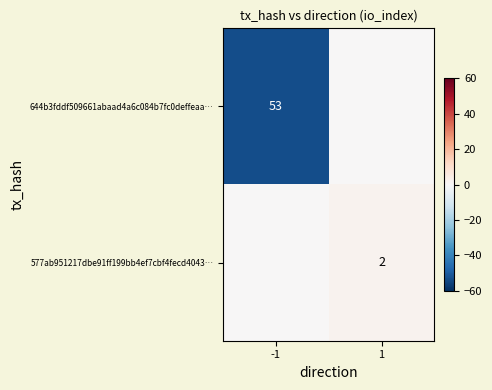

Is the value of 577ab951217dbe91ff199bb4ef7cbf4fecd4043… at 1 greater than the value of 644b3fddf509661abaad4a6c084b7fc0deffeaa… at -1?

No